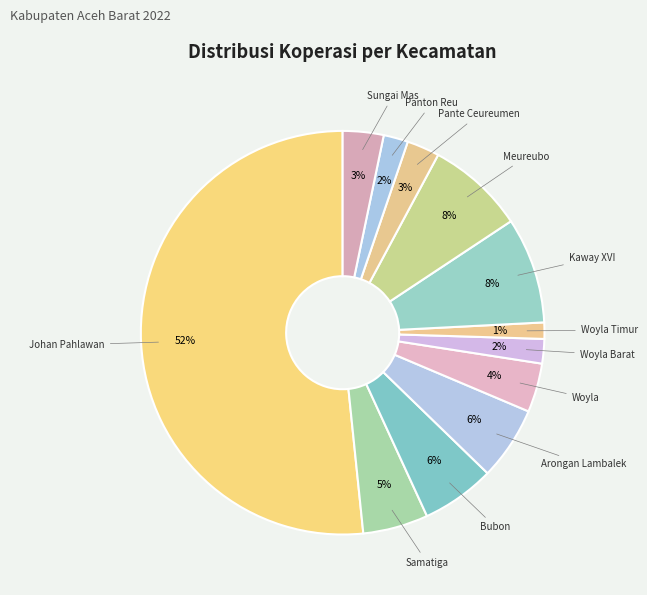

Does Sungai Mas represent more than half of the total?

No